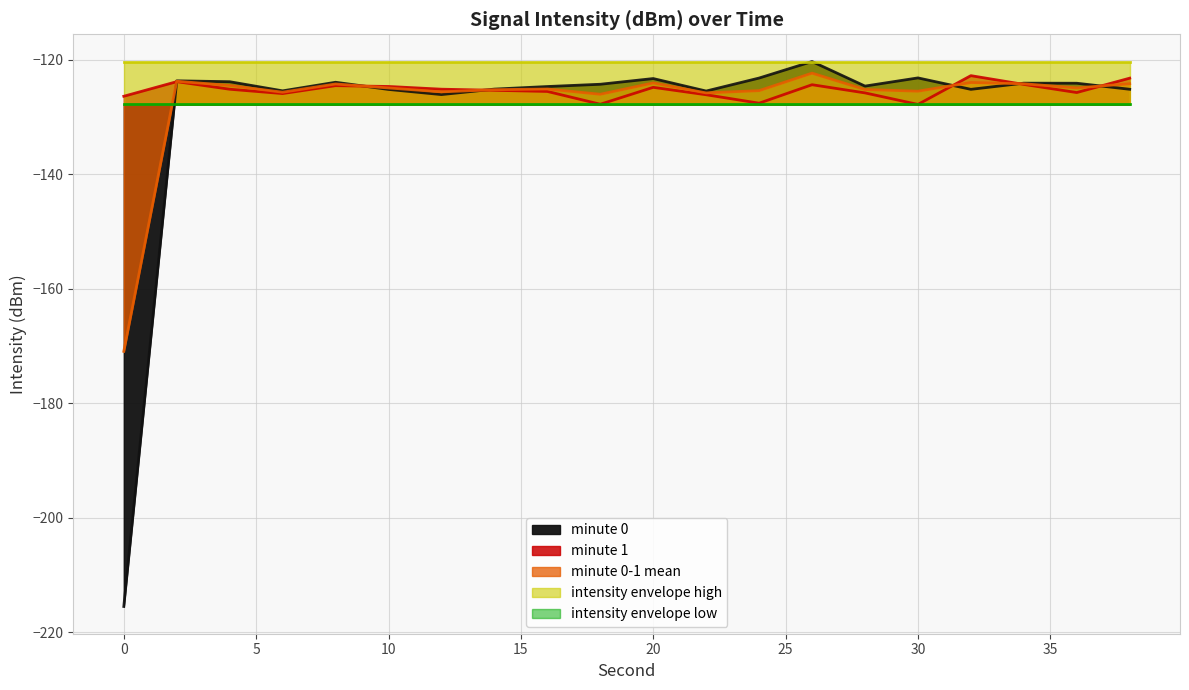

After their last crossing, which series has the higher values: minute 0-1 mean or minute 0?

minute 0-1 mean